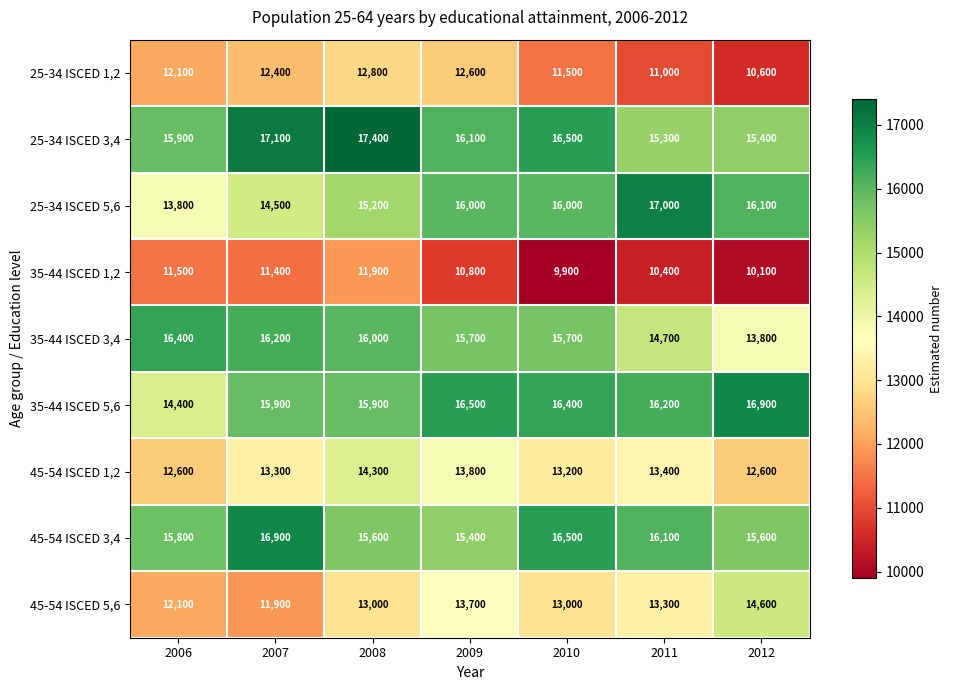

Between 2007 and 2012, which series saw the biggest shift?

45-54 ISCED 5,6